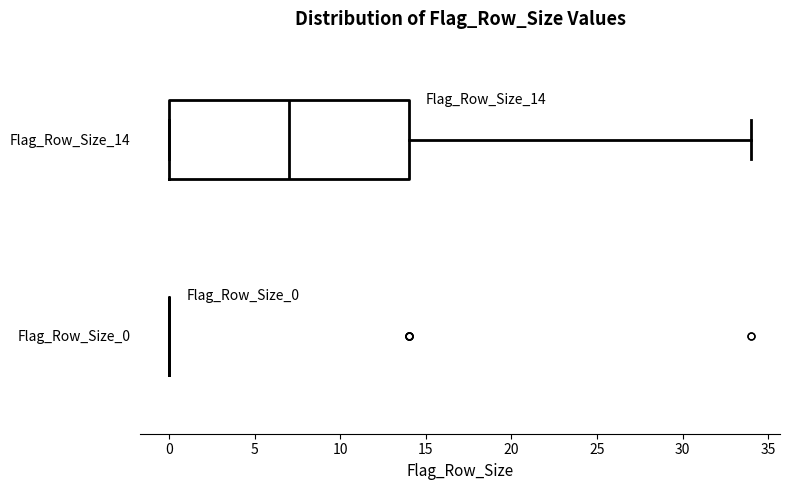

Reading bottom to top, read every box against the x-axis: the position of its median line, the range the box covers, and the ends of its whiskers. The values are not printed on the chart, so give them approximately, as read against the axis.

Flag_Row_Size_0: box collapsed to a line at 0, whiskers 0 to 0
Flag_Row_Size_14: median 7, box 0 to 14, whiskers 0 to 34